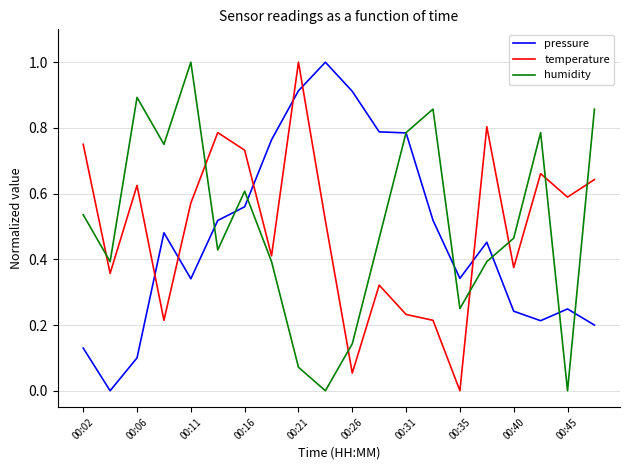

What is the greatest value displayed?

1.0